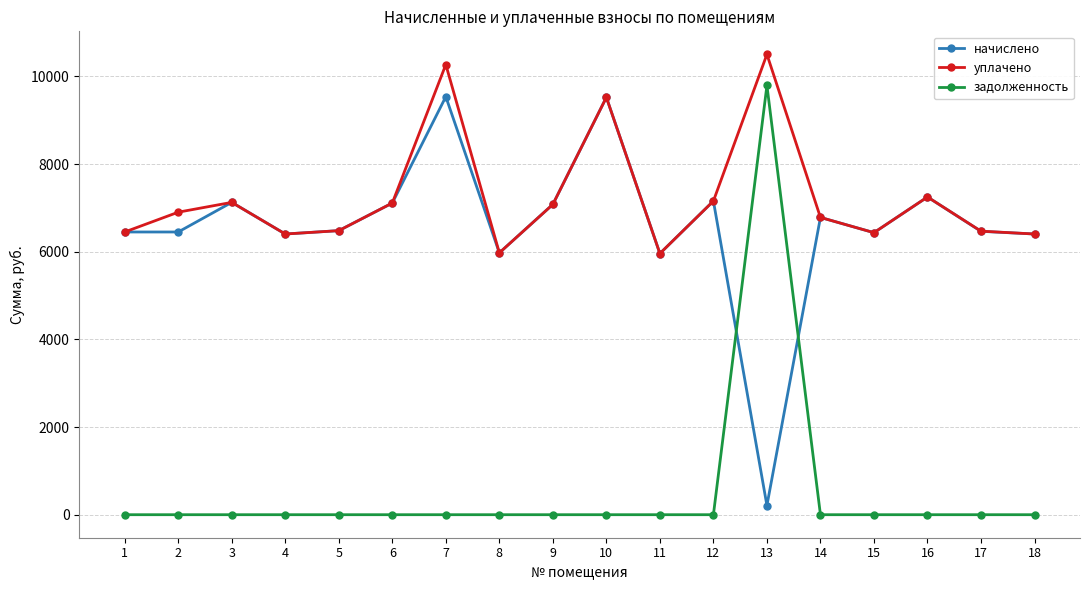

Where is начислено nearest to the value 4874?

11